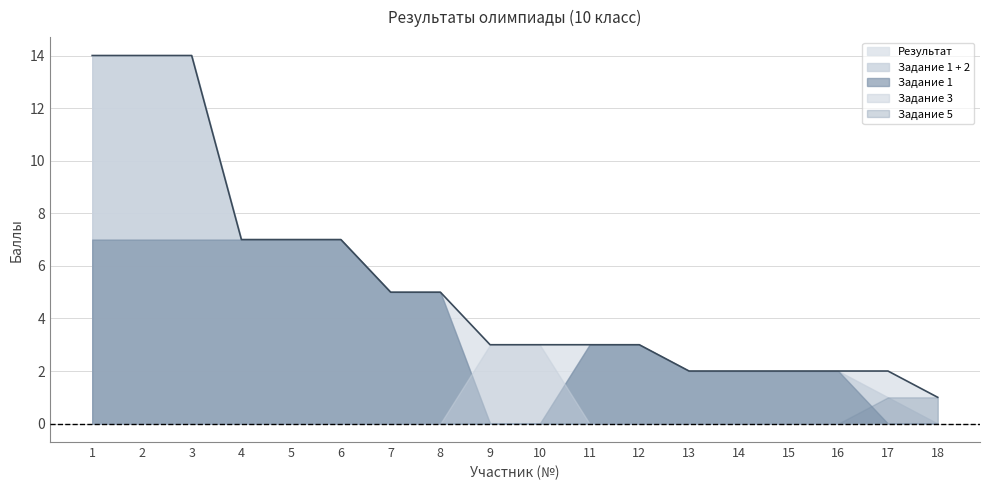

Which series has the widest spread of values?

Задание 1 + 2